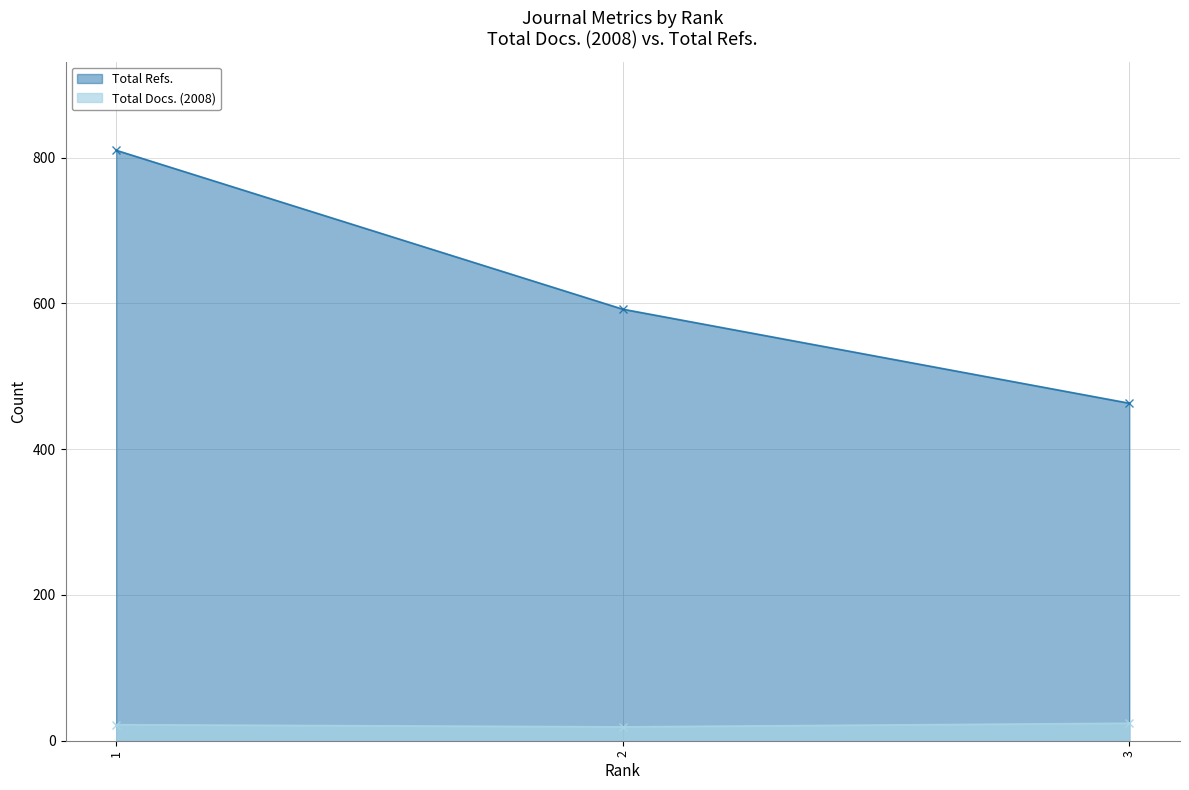

Which category has the highest value in the Total Docs. (2008) series?

3